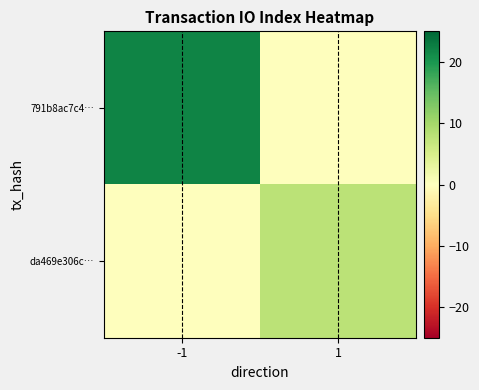

List the series in order of their overall mean, highest first.

791b8ac7c4…, da469e306c…